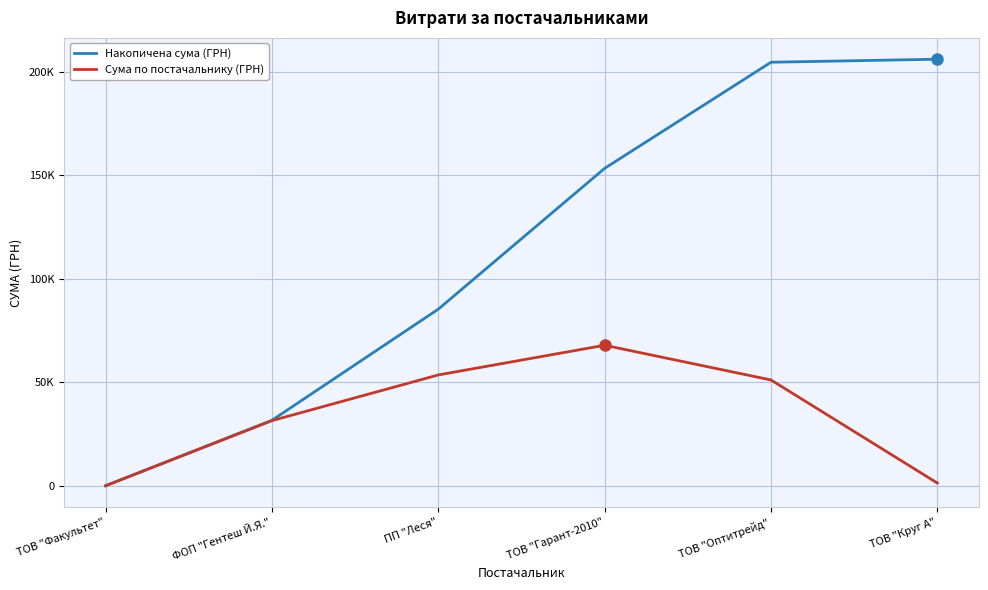

Which series changed the most between ТОВ "Факультет" and ТОВ "Круг А"?

Накопичена сума (ГРН)